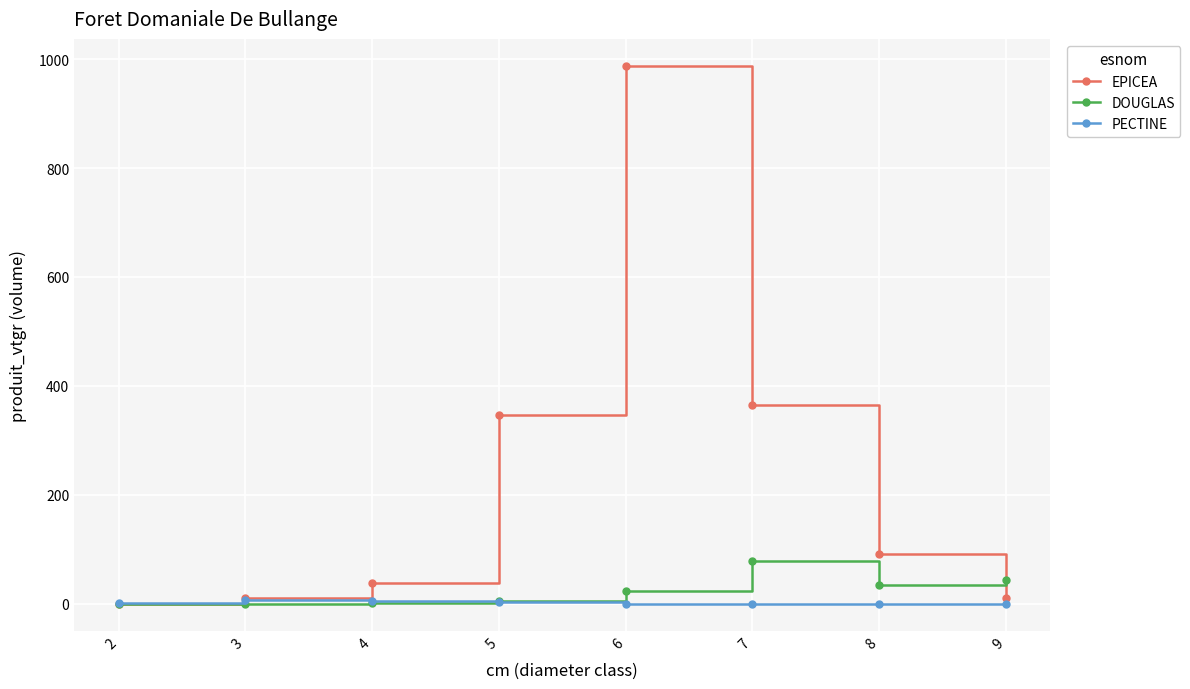

The EPICEA series shows 364.3 at 7. True or false?

True